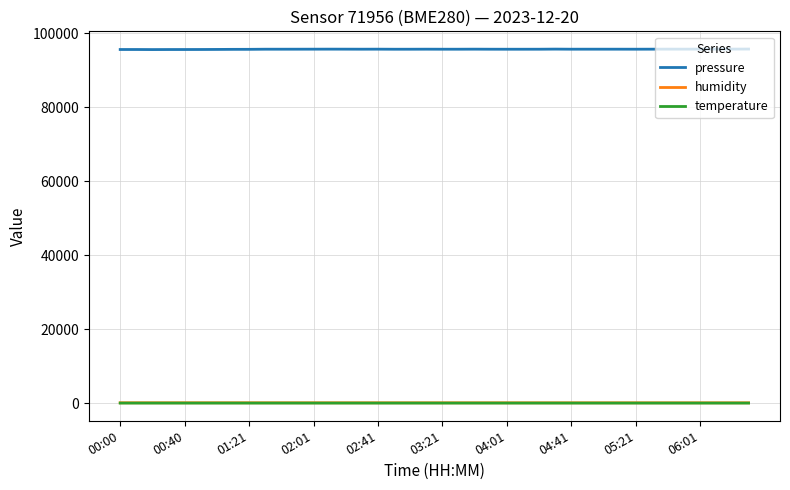

True or false: temperature and pressure cross at least once.

False